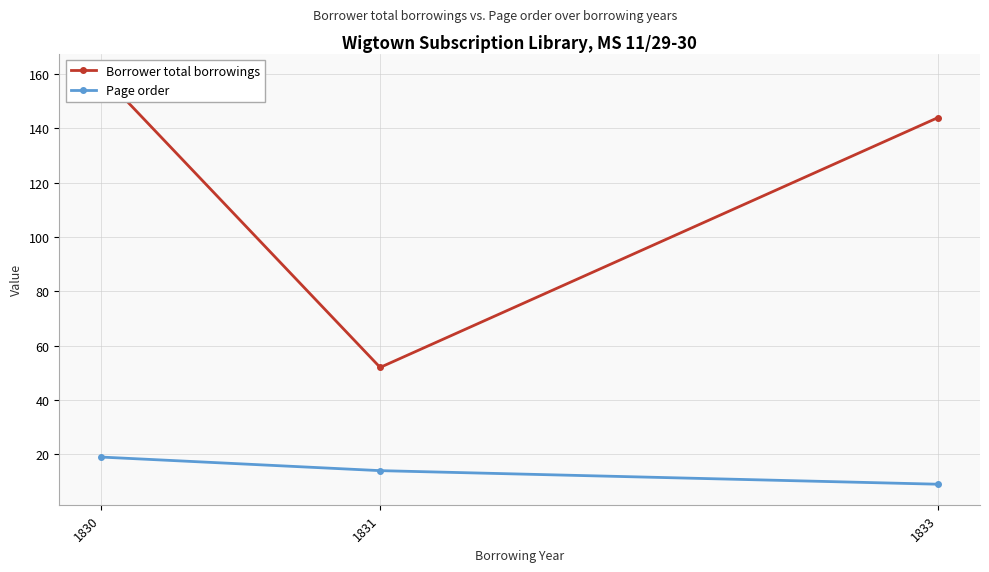

Is the value of Page order at 1833 greater than the value of Borrower total borrowings at 1833?

No